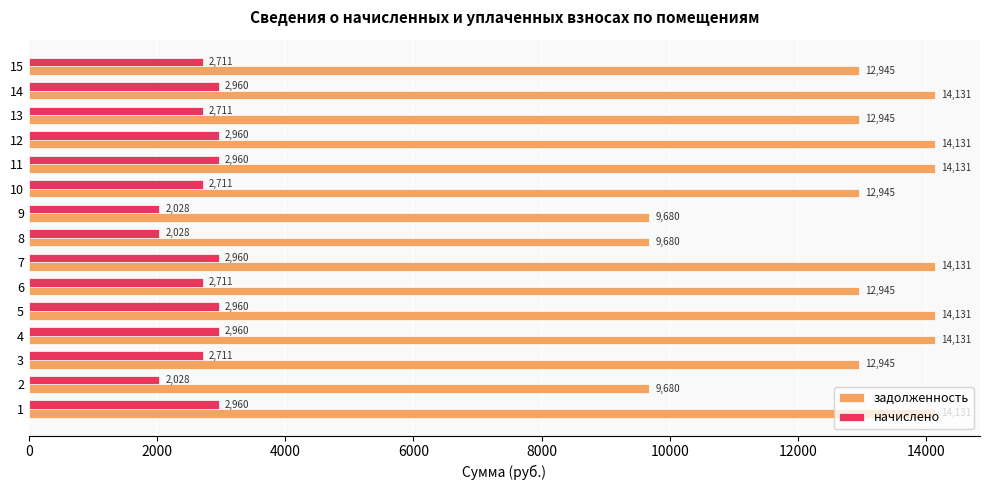

At how many categories does at least one series exceed 2634?

15